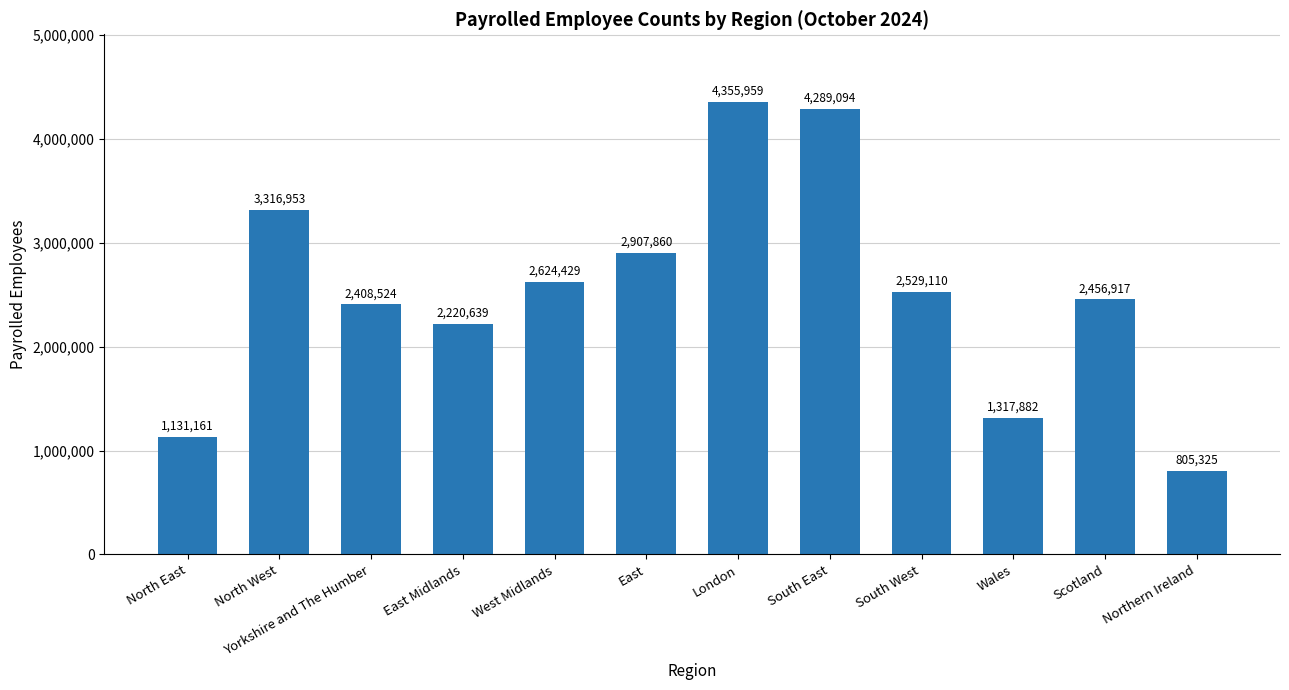

Is it true that the value at Wales is 1797526?

False